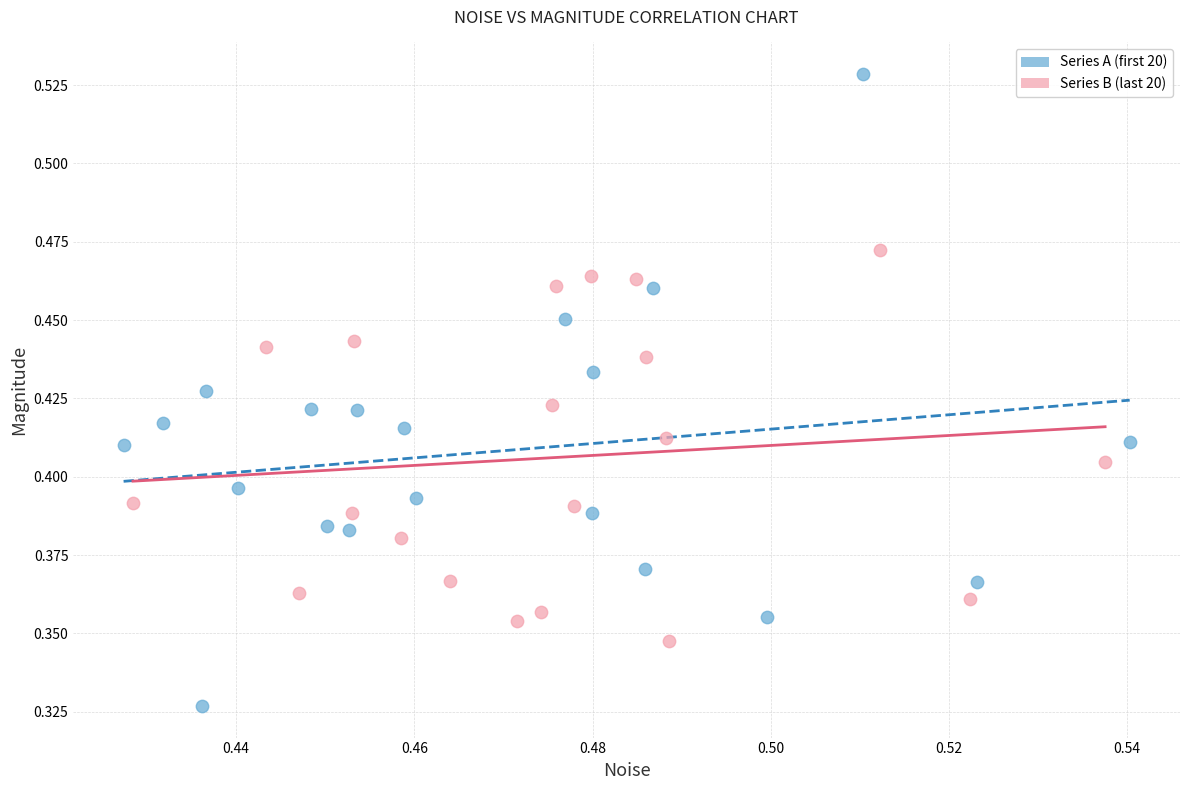

Which series contains the highest Y value?

Series A (first 20)